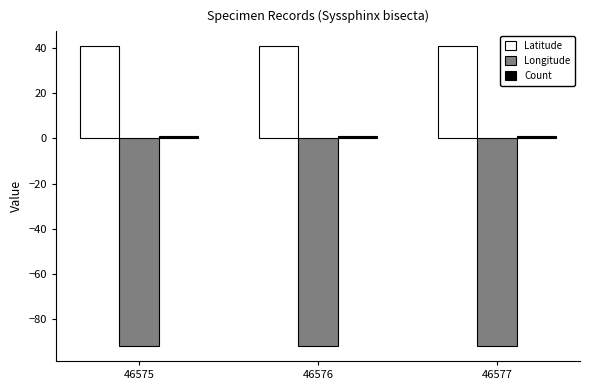

What is the highest value of the Latitude series?

40.6